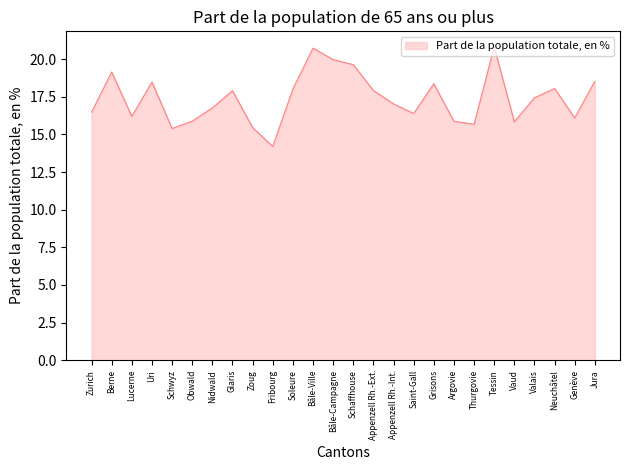

What position from the right is Thurgovie?

7